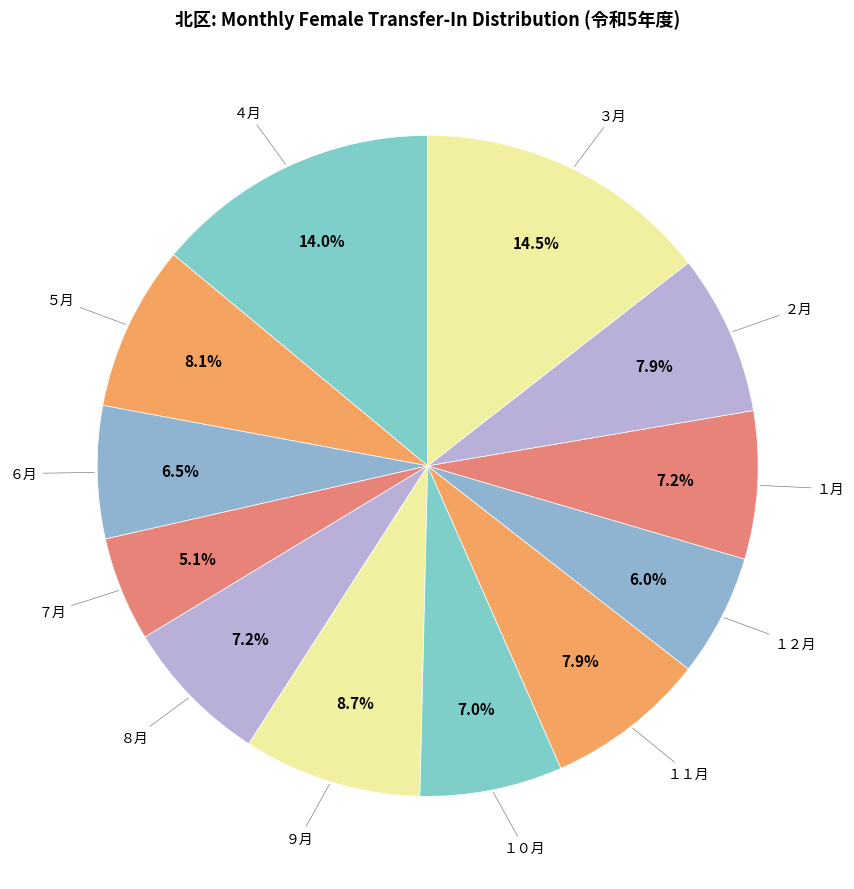

What is the smallest slice in the pie chart?

７月